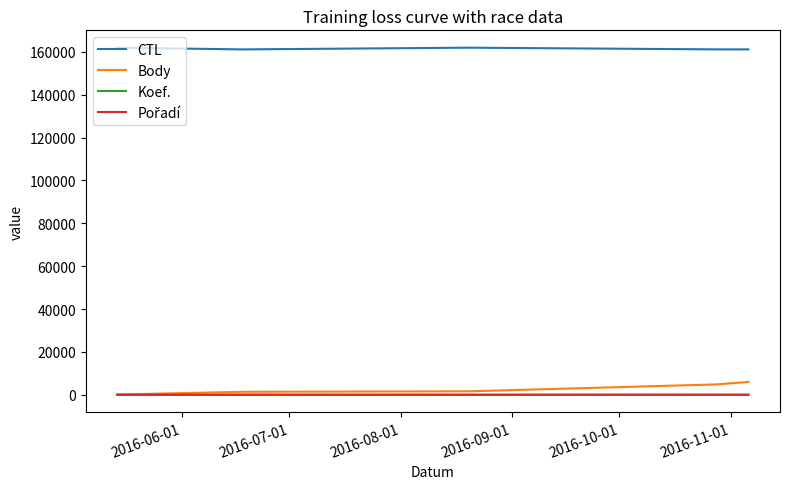

True or false: Body and CTL cross at least once.

False